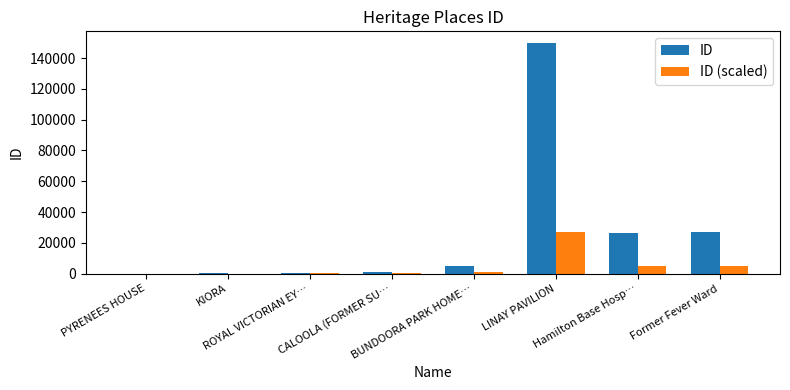

The value of ID at LINAY PAVILION is 149928. True or false?

True